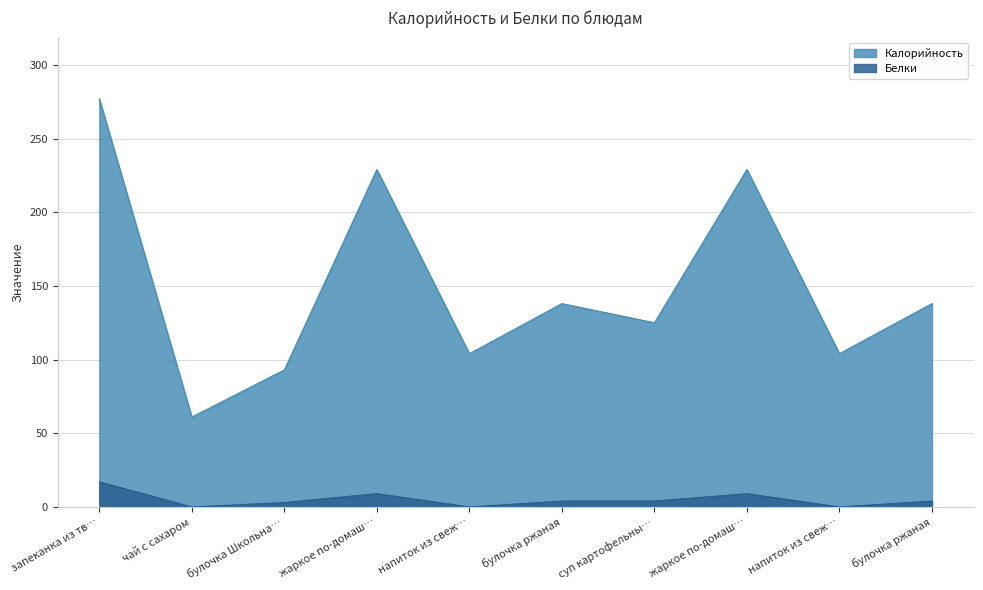

What are all the series names shown in the legend?

Калорийность, Белки